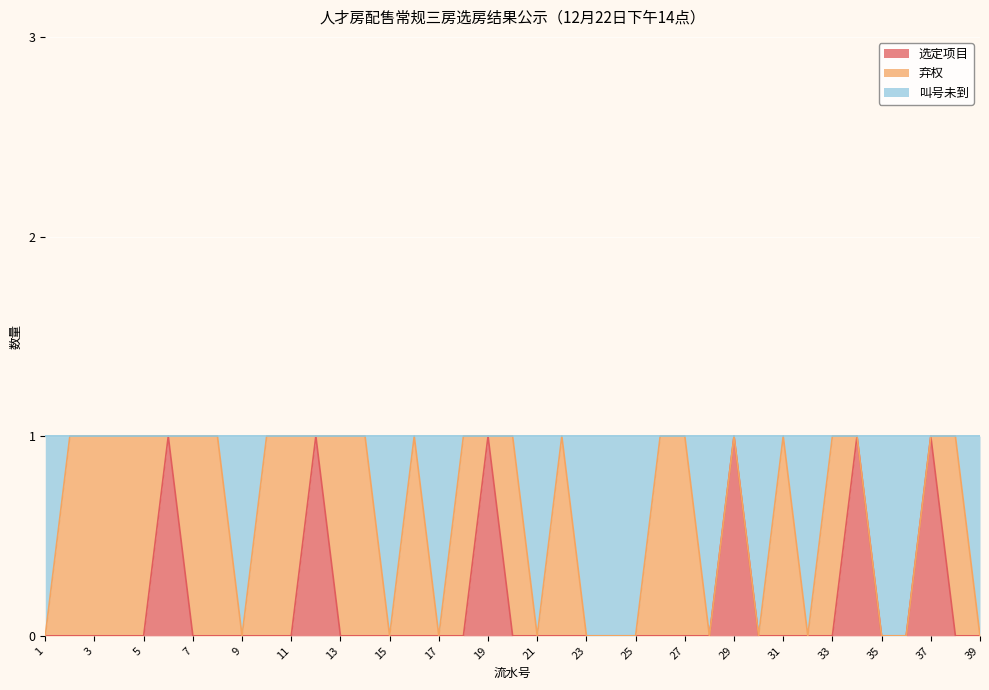

What is the value of the 叫号未到 point at the 33rd from the left?

1